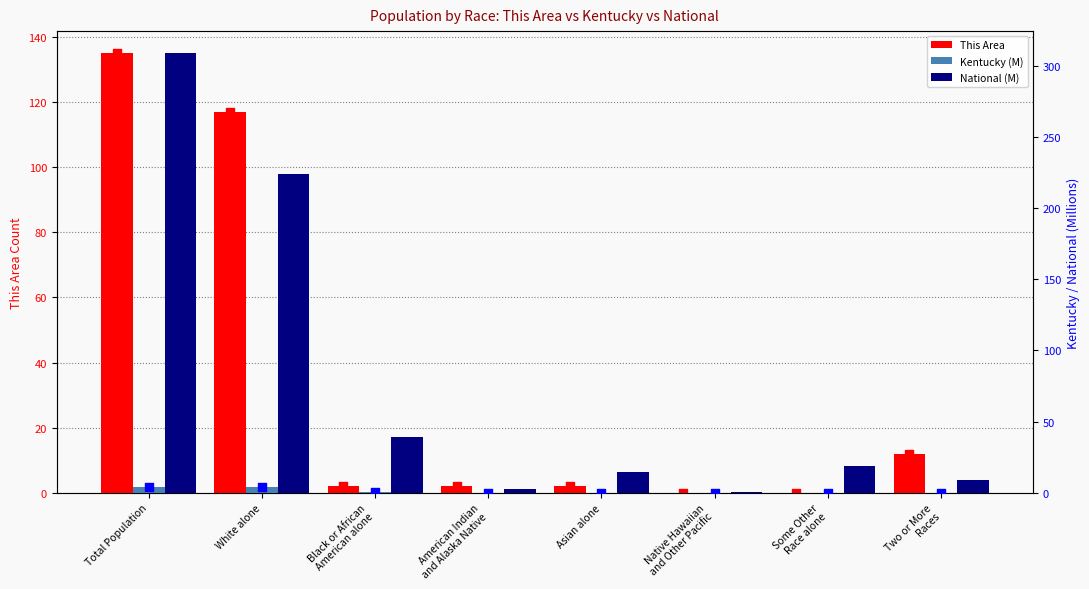

What is the total value across all series at Asian alone?

16.7